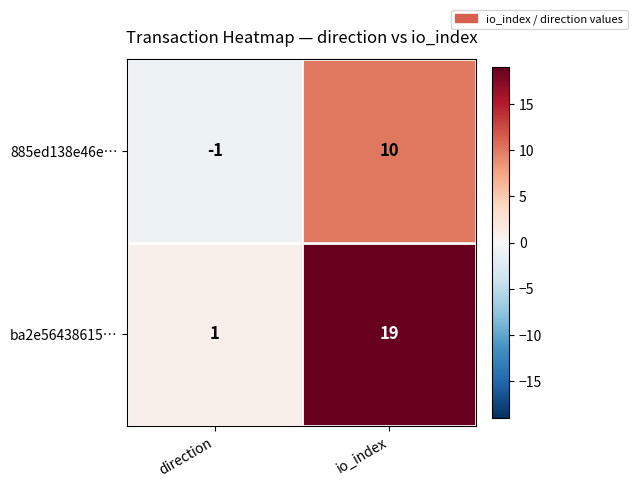

How many distinct data groups are displayed?

2